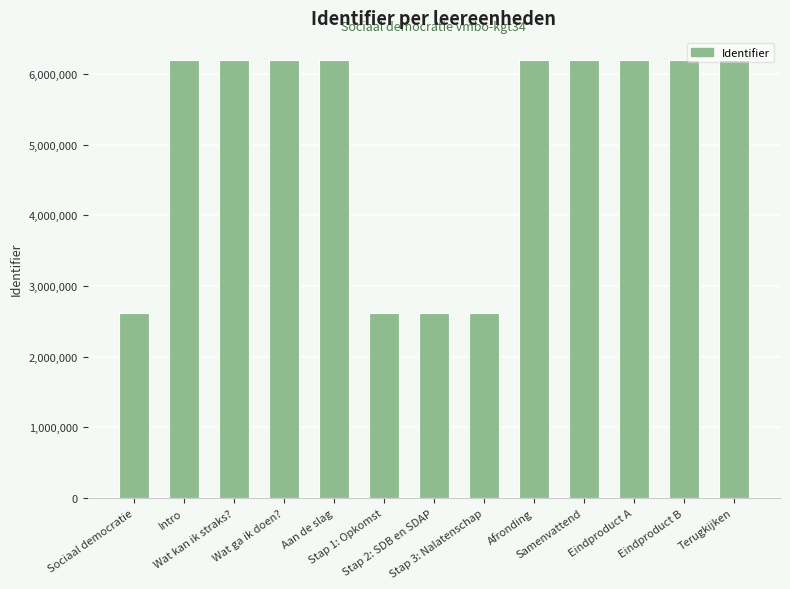

What is the sum of all values?

66307927